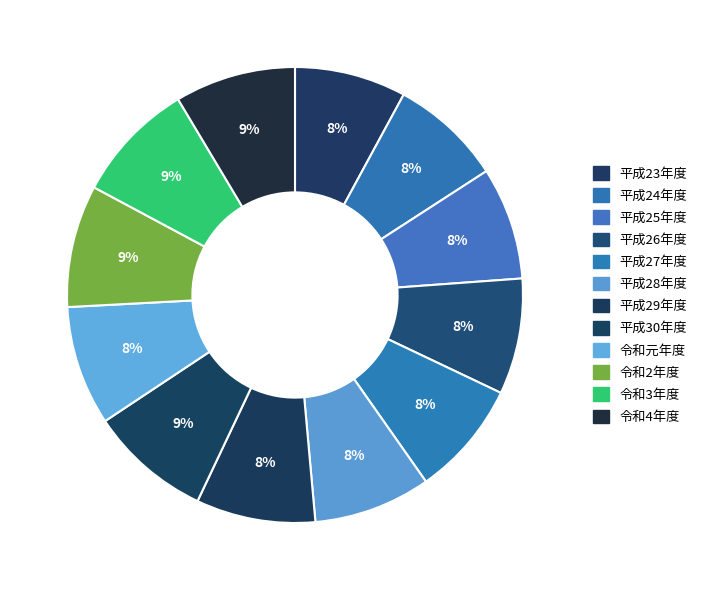

Between 令和2年度 and 令和4年度, which is larger?

令和2年度